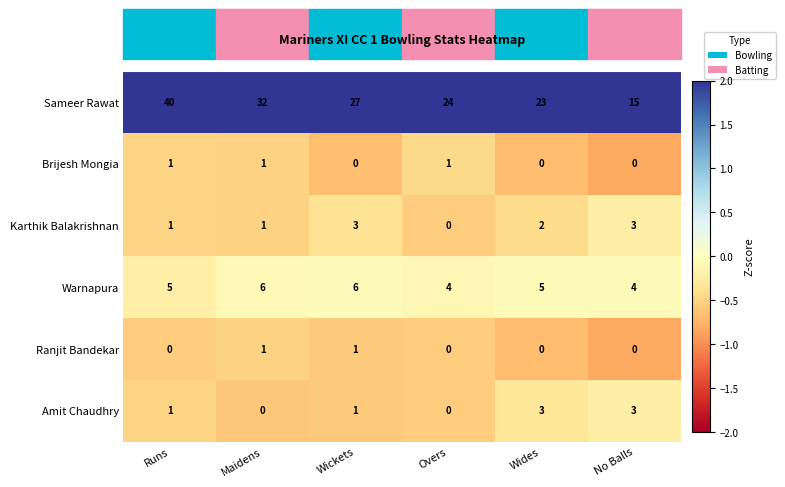

Between Maidens and Wickets, which series saw the biggest shift?

Sameer Rawat